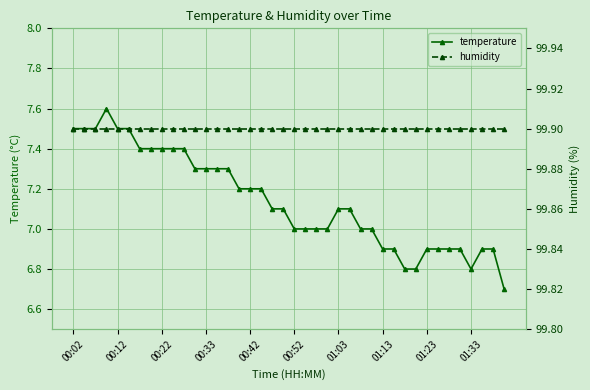

What is the value of the humidity point at the 28th from the left?

99.9